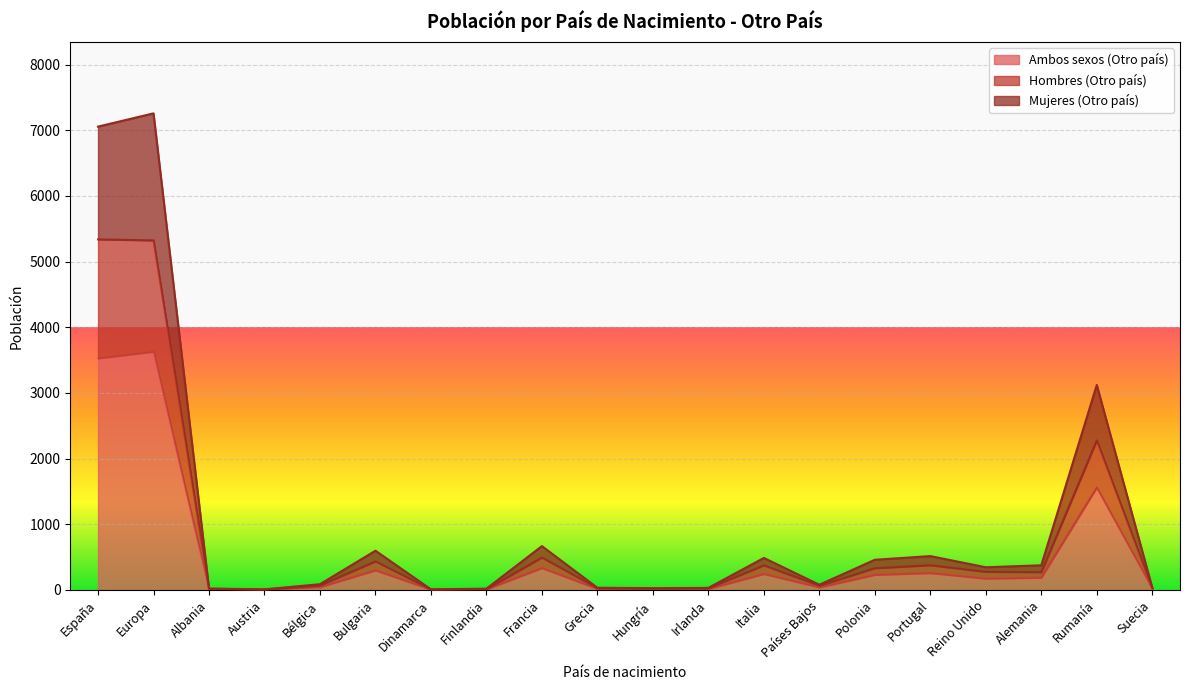

At which label does Ambos sexos (Otro país) reach its peak?

Europa